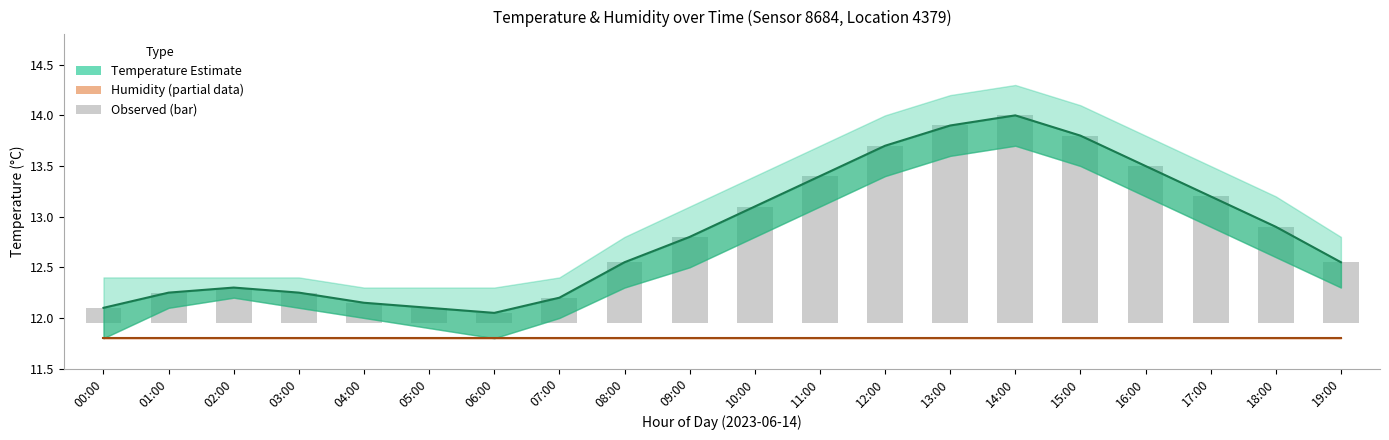

What is the sum of the Temperature Estimate values at 03:00 and 12:00?

25.9